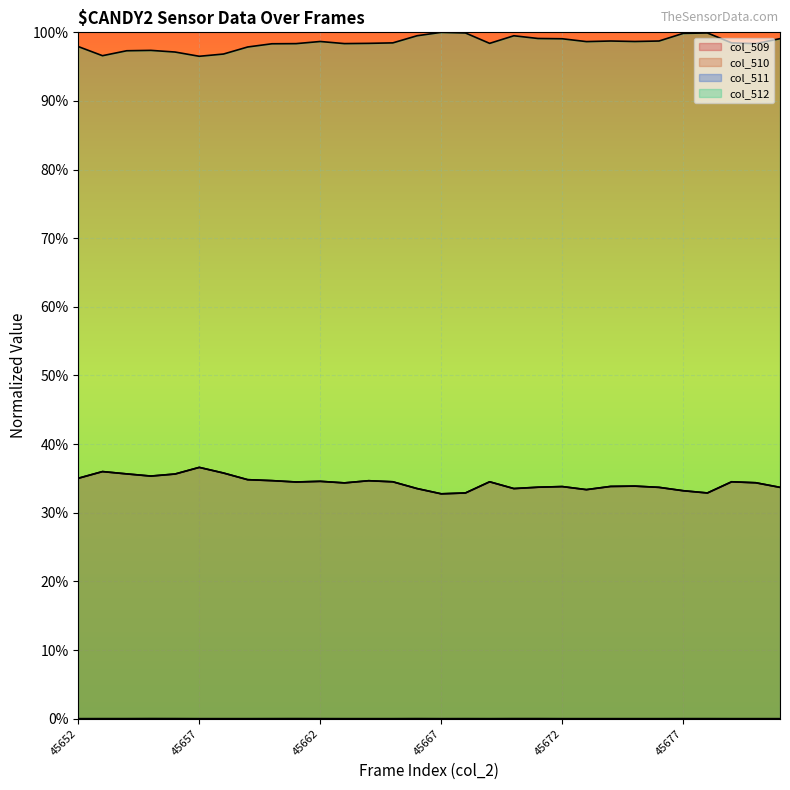

What are all the series names shown in the legend?

col_509, col_510, col_511, col_512